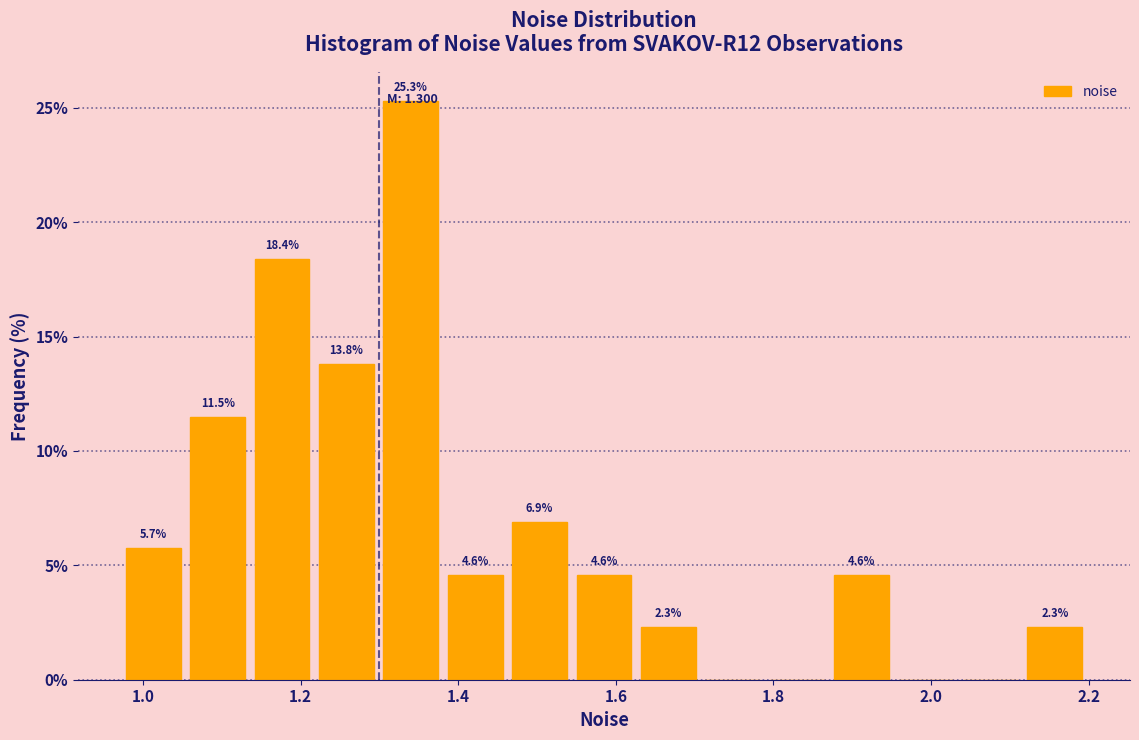

Over which range of the x-axis is the bar tallest?

1.30 to 1.38